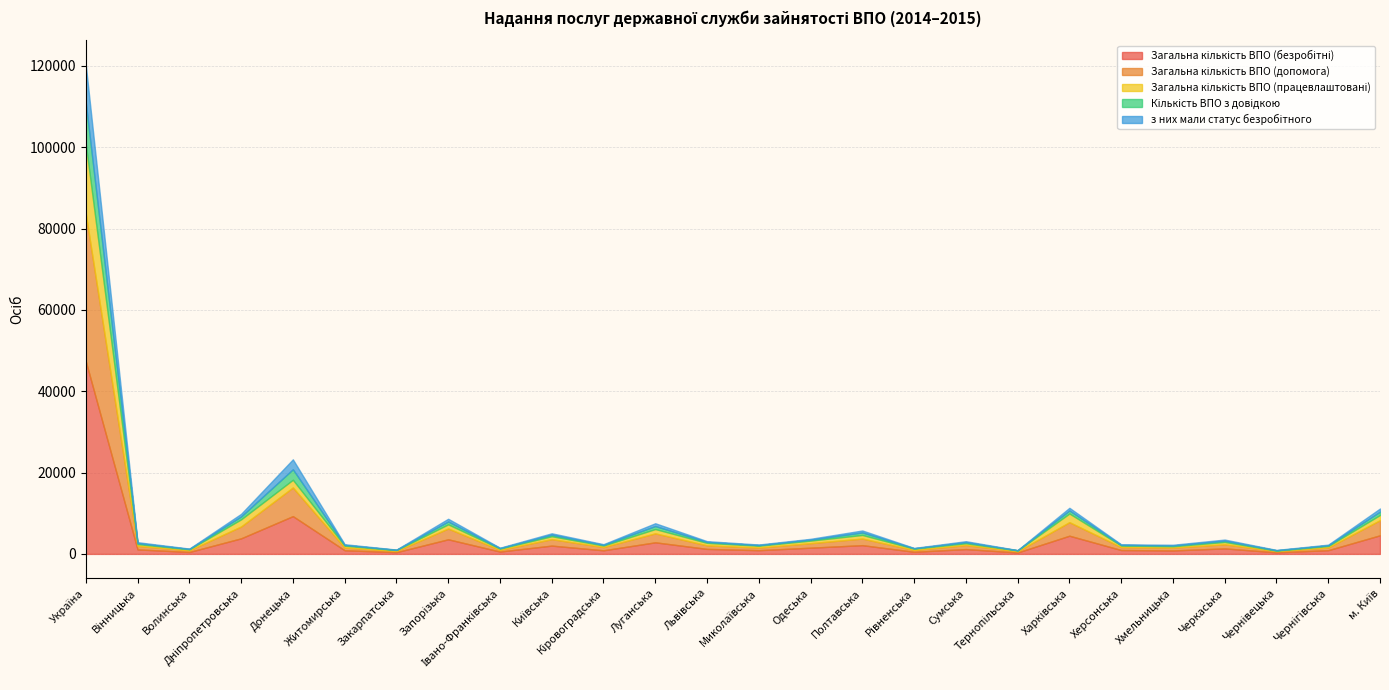

Which series changed the most between Україна and м. Київ?

Загальна кількість ВПО (безробітні)